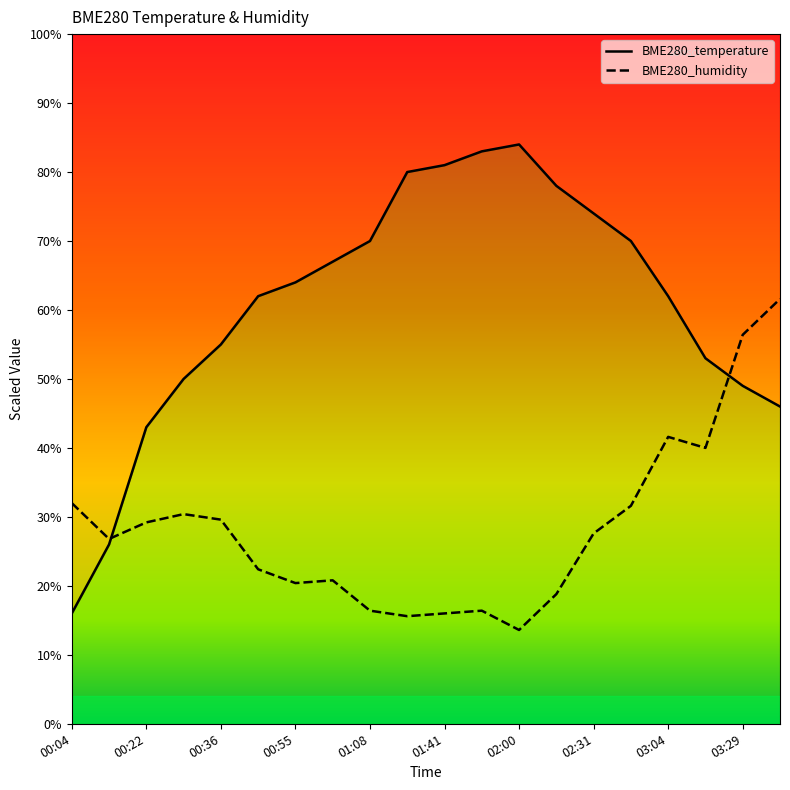

What is the sum of the BME280_temperature values at 00:36 and 03:29?

104.0